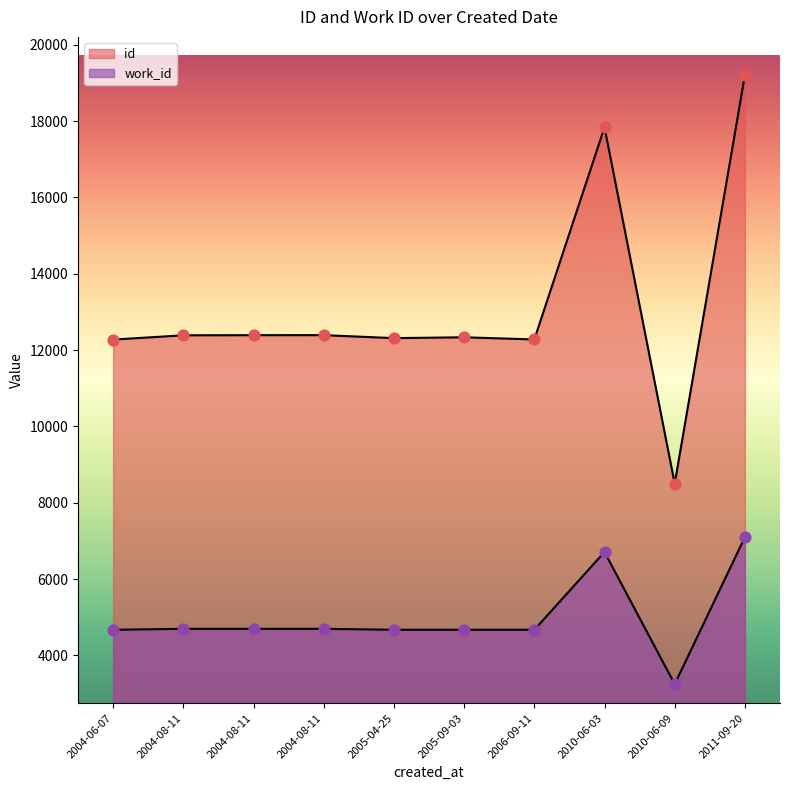

Which series contains the lowest Y value?

work_id